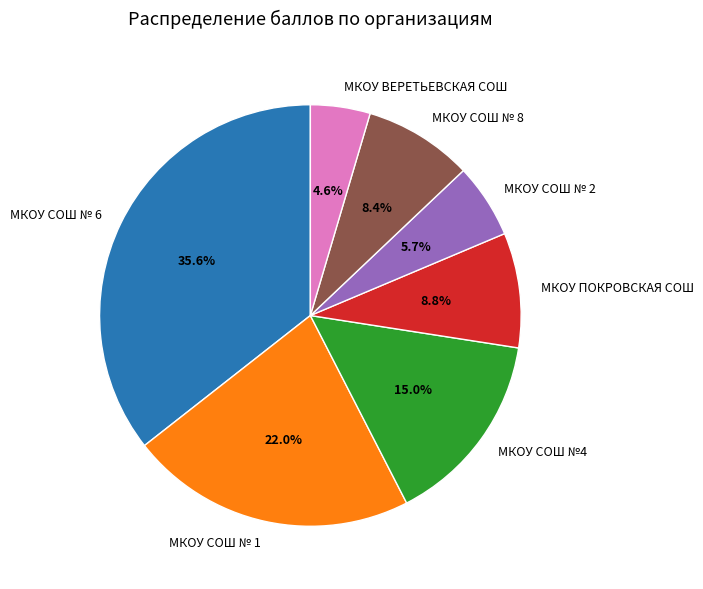

Does МКОУ ПОКРОВСКАЯ СОШ represent more than half of the total?

No